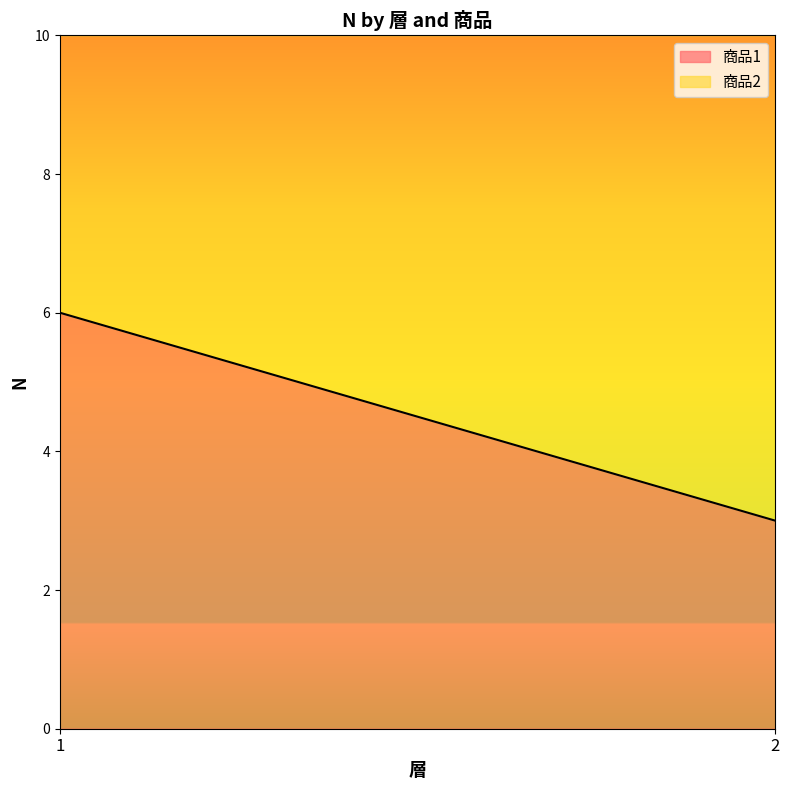

Reading right to left, list all the values displayed in this chart.

商品1: 2=3	1=6
商品2: 2=7	1=4